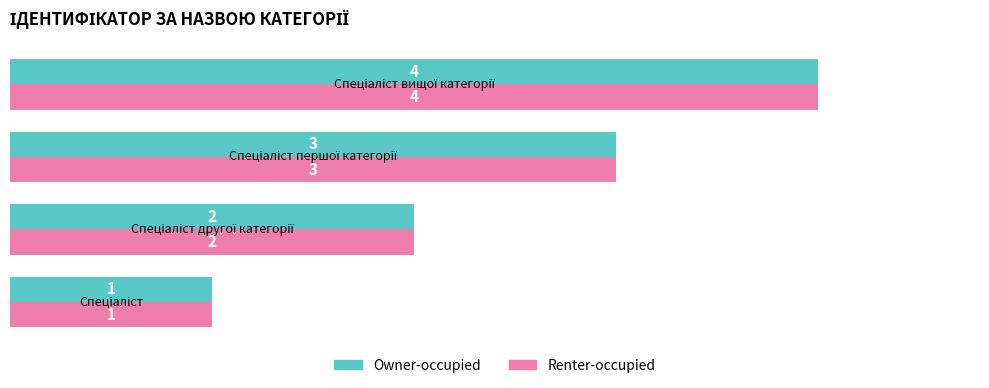

What is the maximum value for Renter-occupied?

4